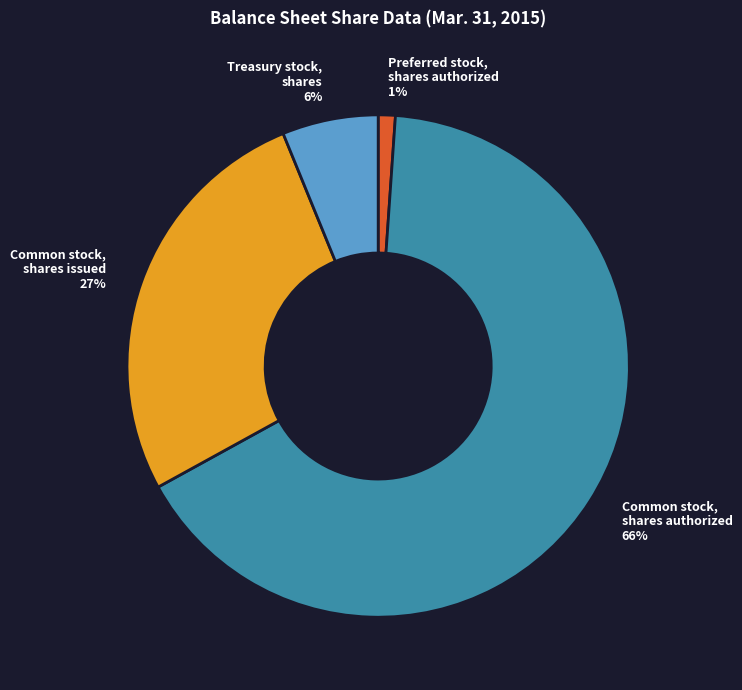

To the nearest percent, what is the combined percentage of Common stock, shares issued and Treasury stock, shares?

33%